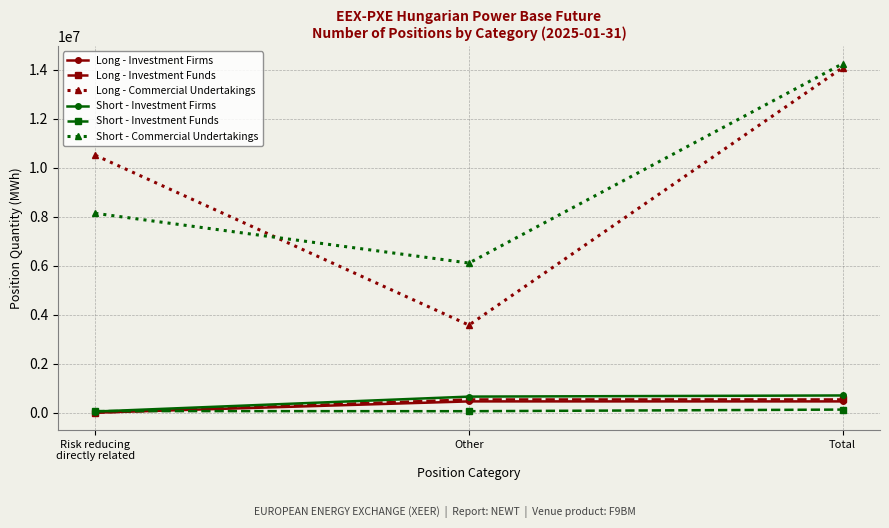

What is the sum of all Long - Investment Funds values?

1079040